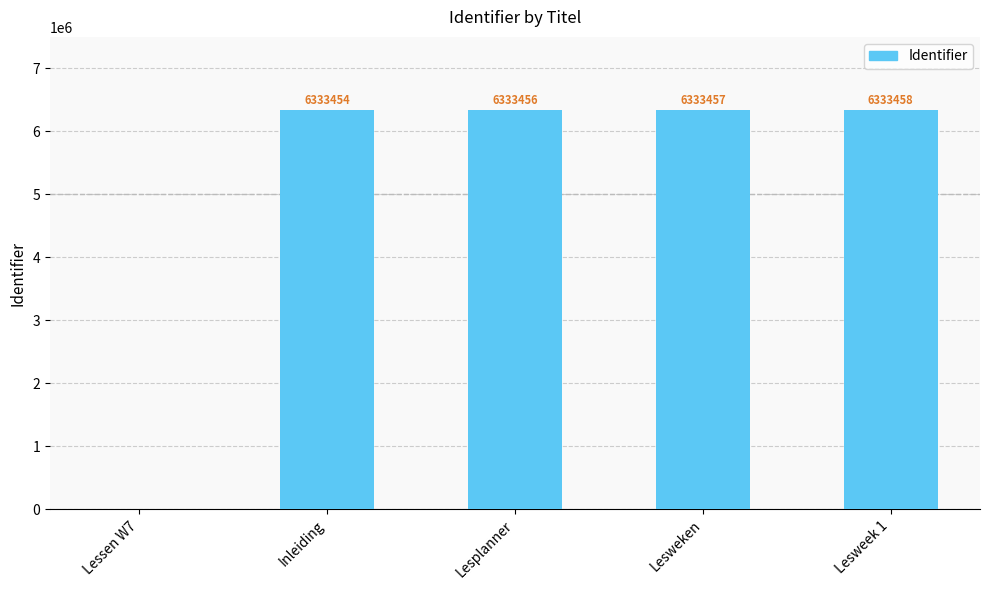

At which label is the value closest to 3166729?

Inleiding